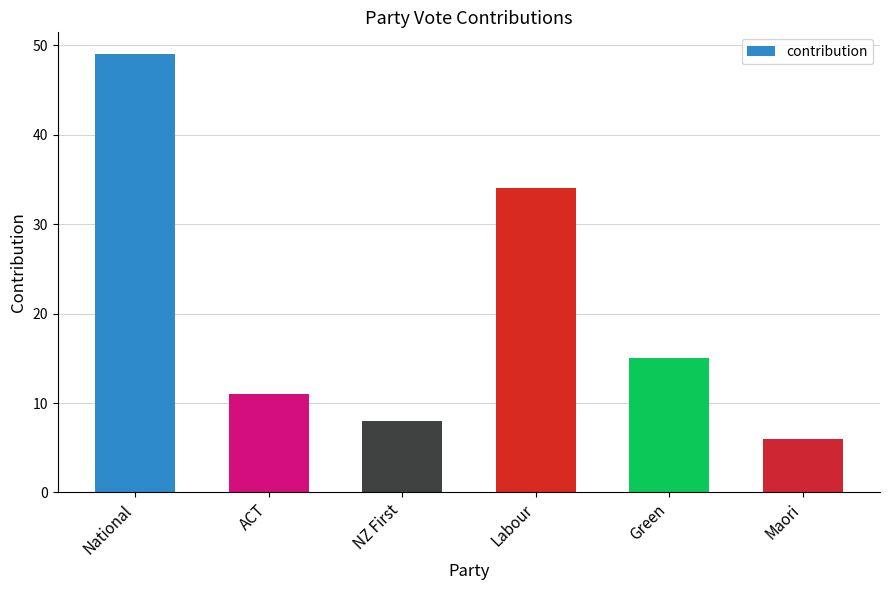

What is the value of the 1st bar from the left?

49